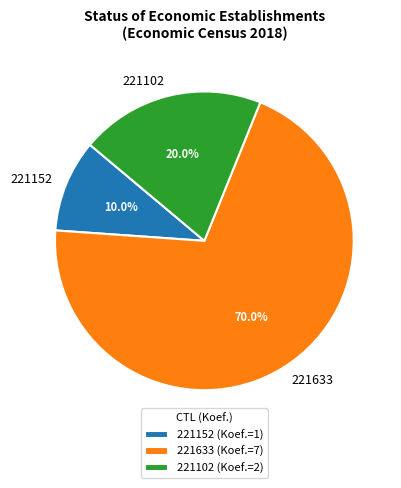

Which category has the smallest portion of the pie?

221152